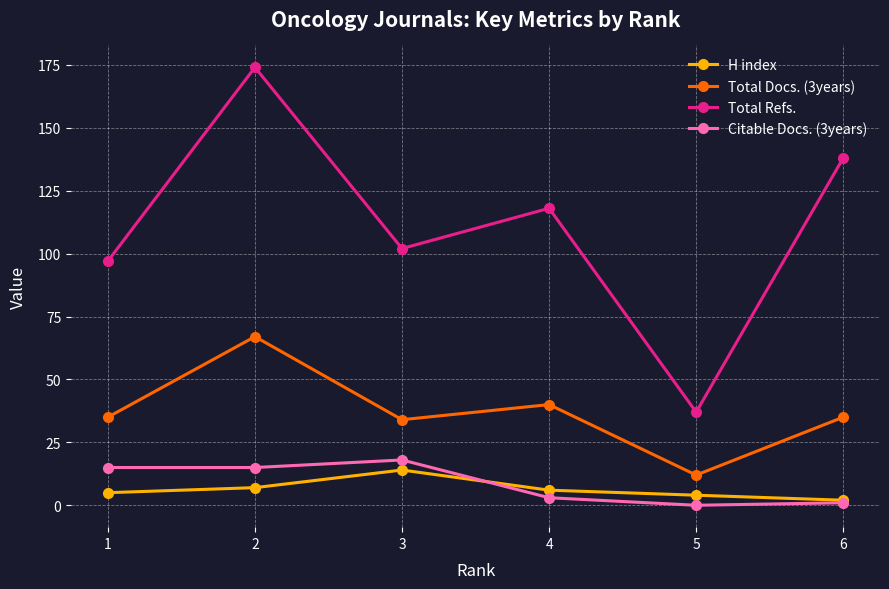

What is the maximum value for Citable Docs. (3years)?

18